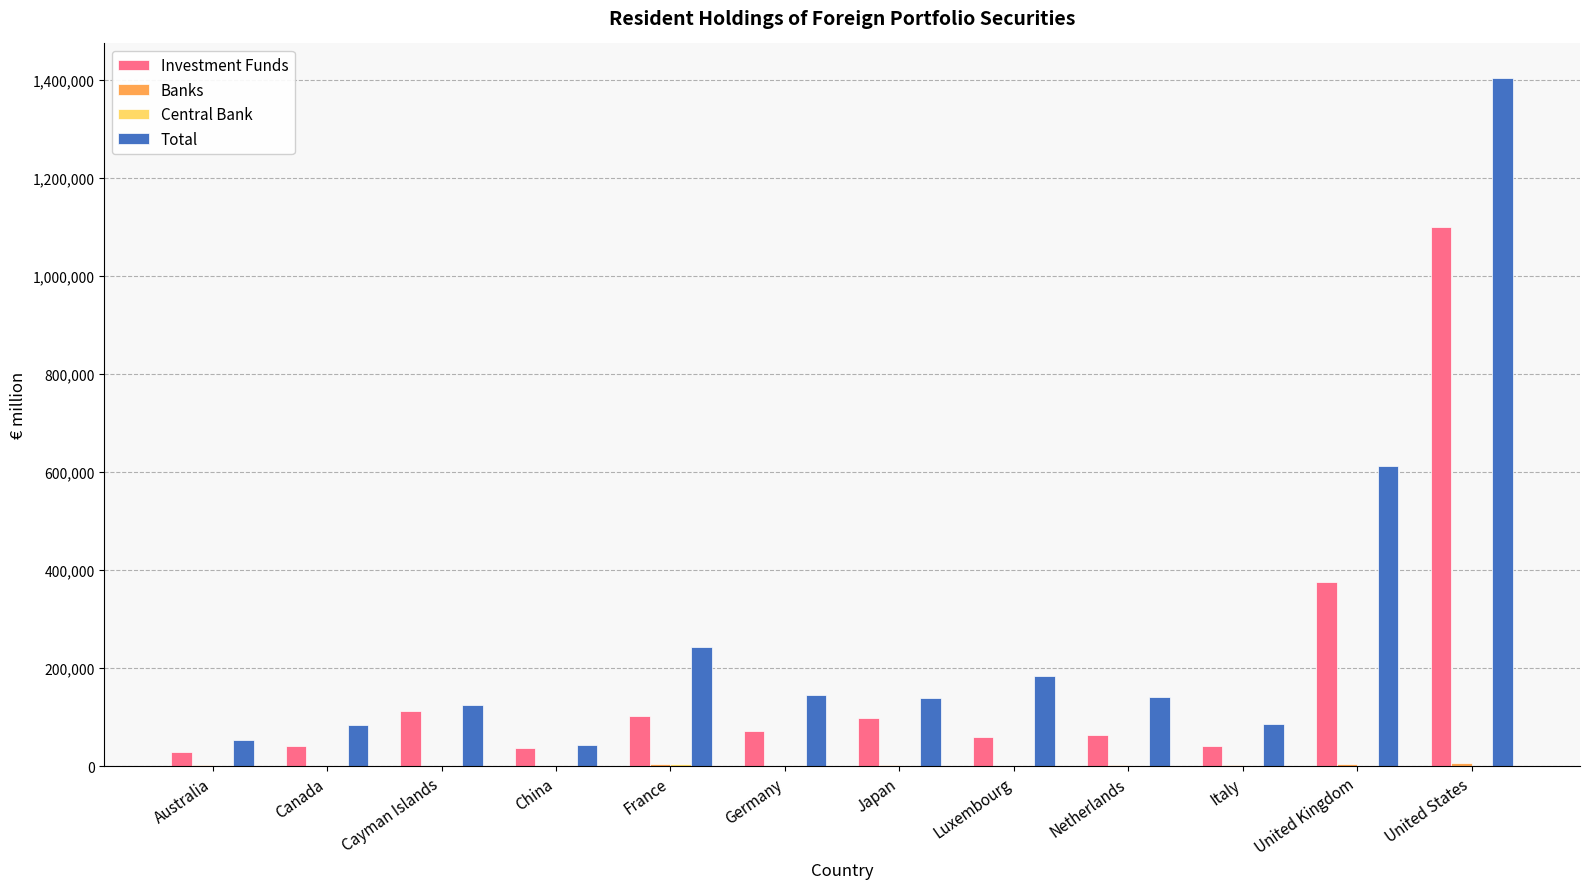

Which series changed the most between Cayman Islands and United Kingdom?

Total